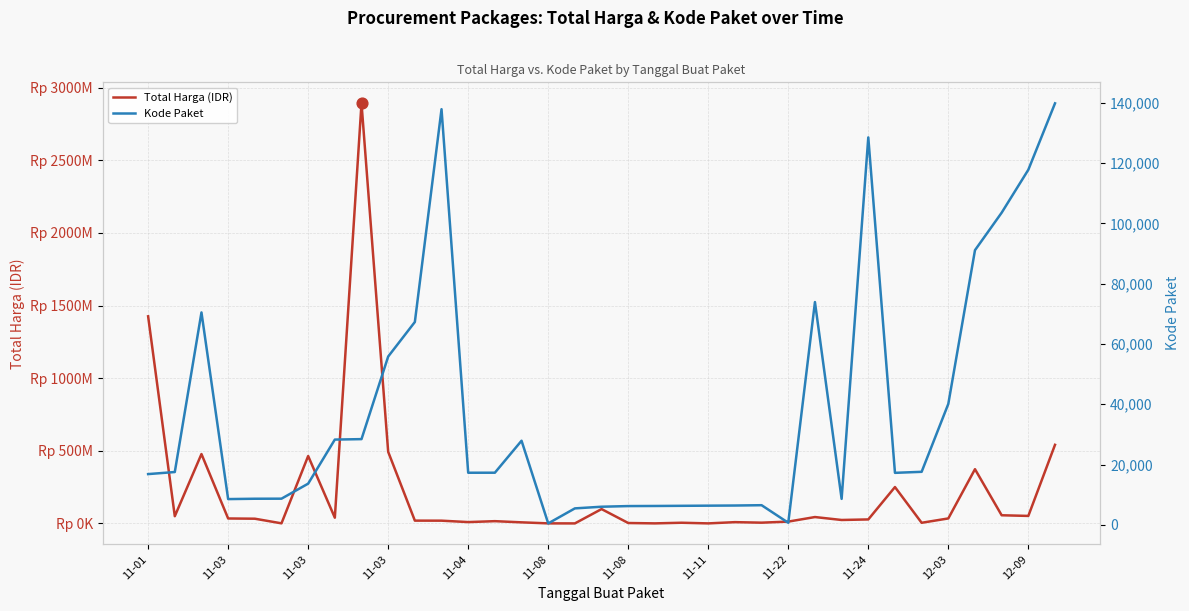

What are all the series names shown in the legend?

Total Harga (IDR), Kode Paket